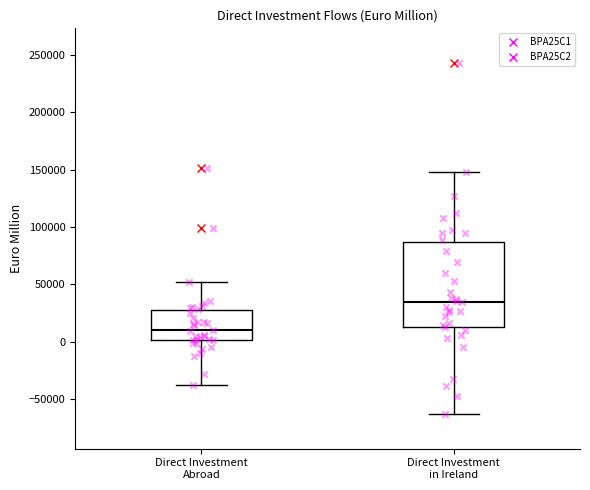

Comparing the boxes themselves (not the whiskers), which one is the tallest?

Direct Investment in Ireland